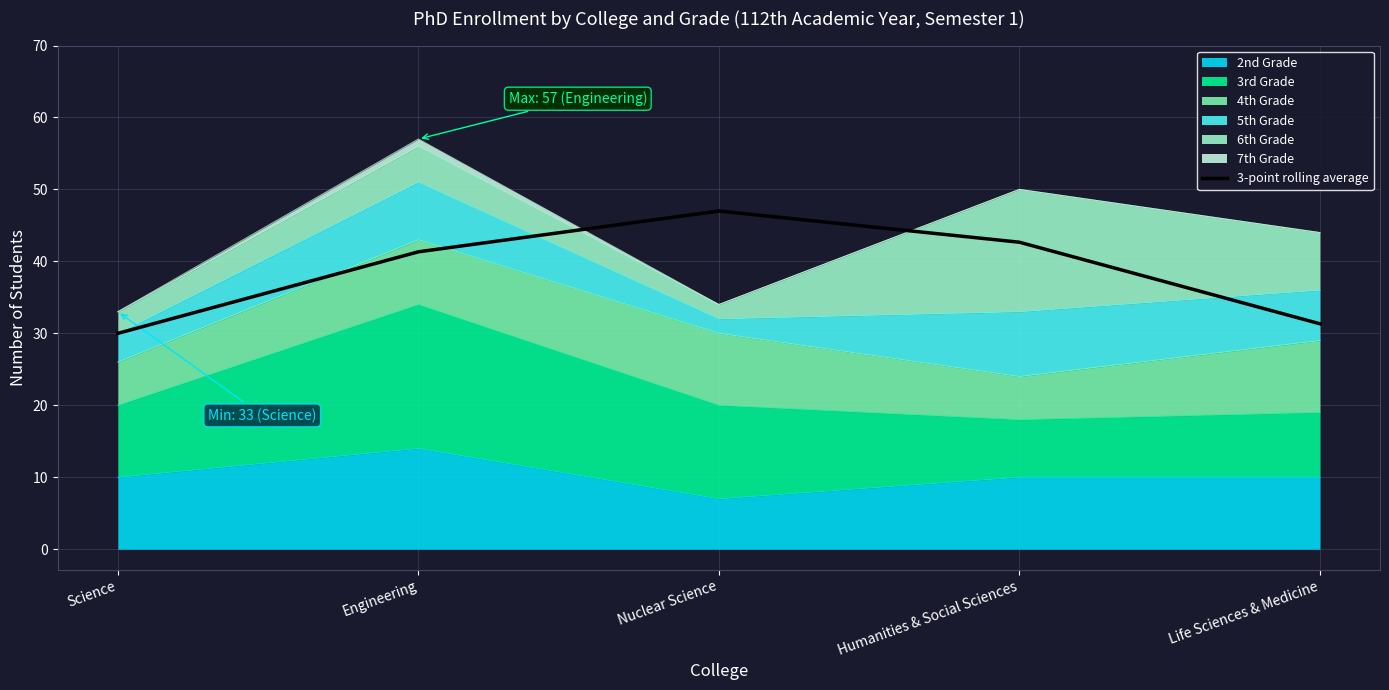

What is the label of the 1st point from the right?

Life Sciences & Medicine